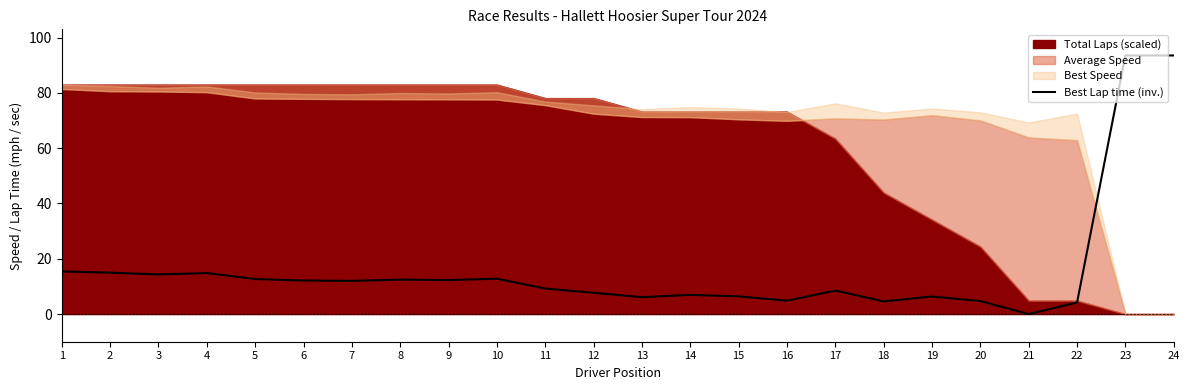

Which has a higher value, 19 or 13?

19